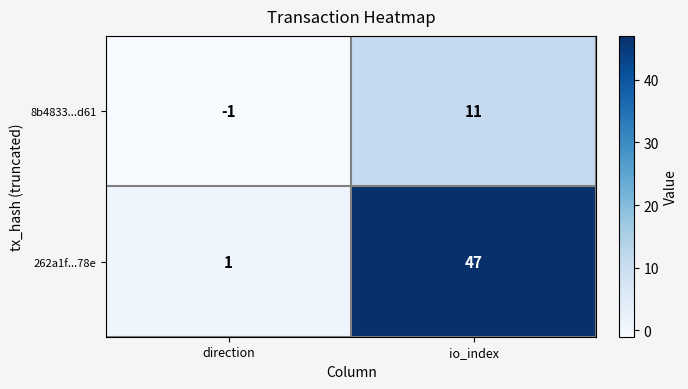

Reading left to right, extract all data points from this chart.

8b4833...d61: -1	11
262a1f...78e: 1	47